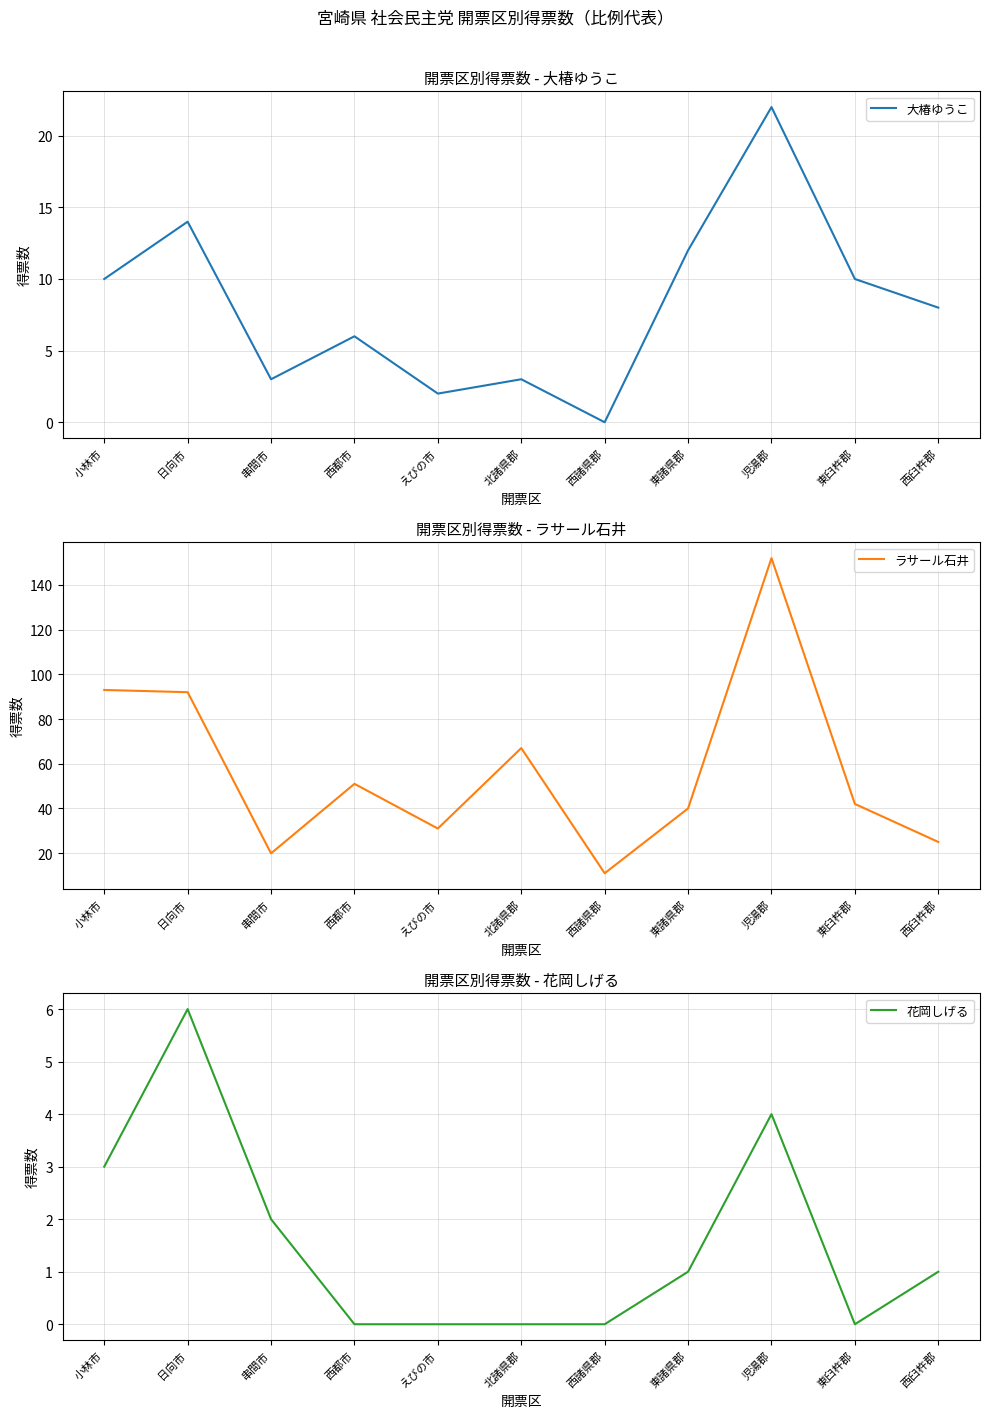

How many positive values does the 大椿ゆうこ series have?

10